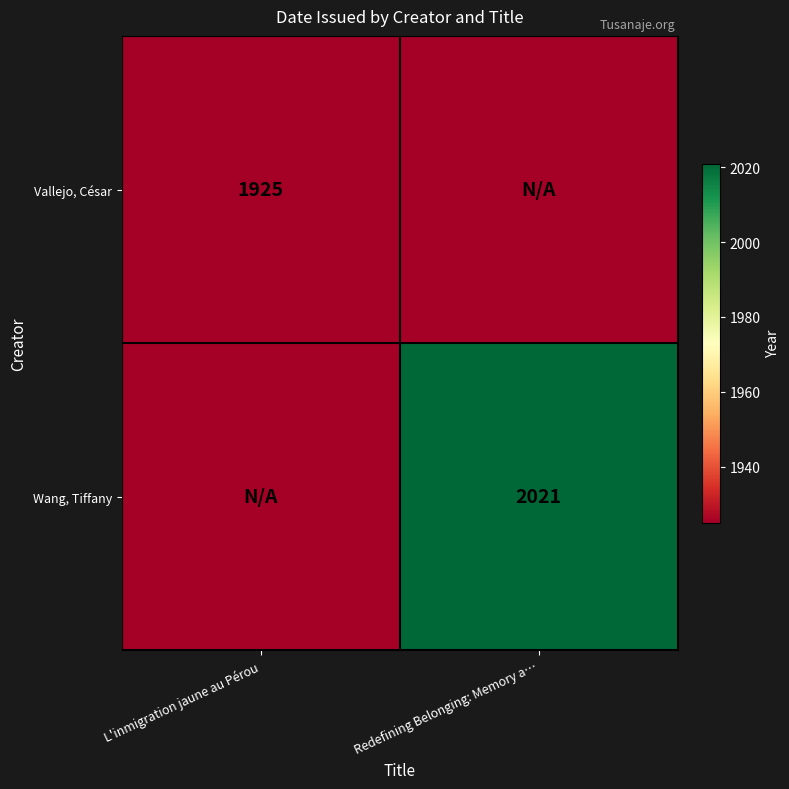

The Vallejo, César series shows 1925 at L'inmigration jaune au Pérou. True or false?

True